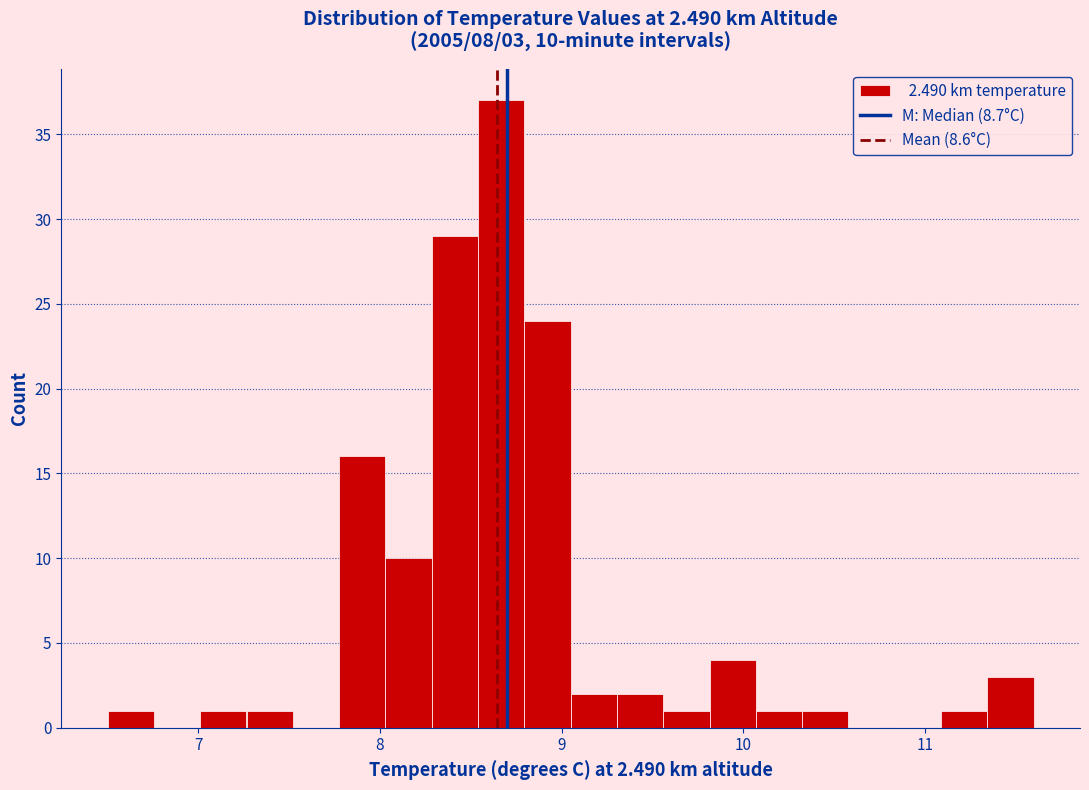

Read against the x-axis, roughly where is the centre of the tallest bar?

8.7